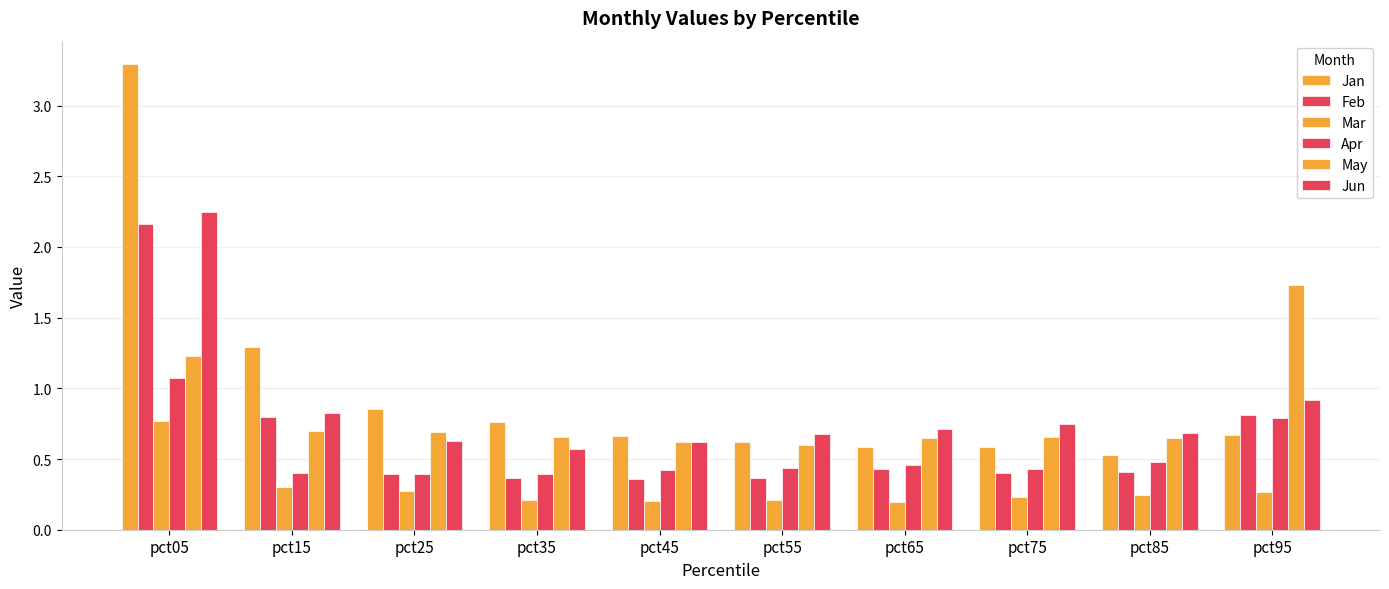

How many groups of bars are there?

10